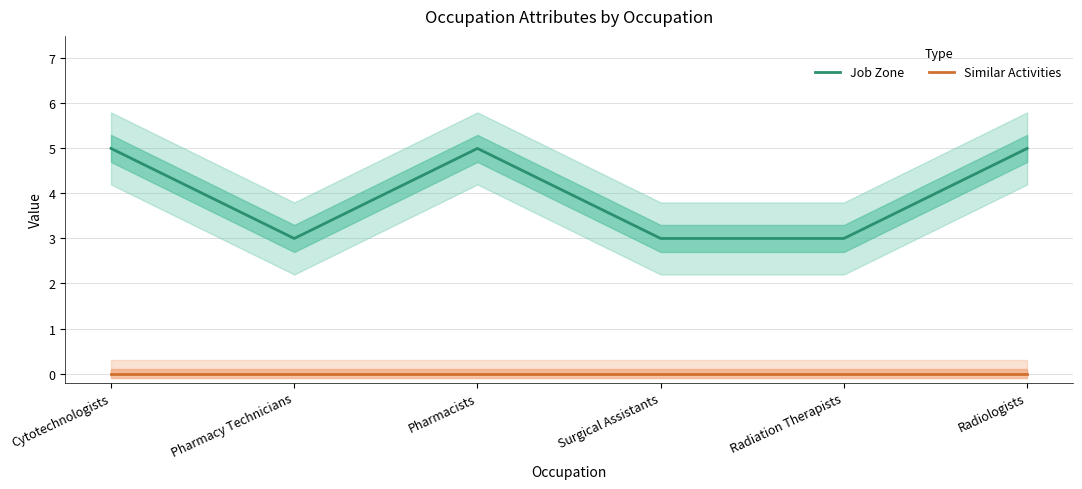

Reading left to right, transcribe all the data shown in this chart.

Job Zone: Cytotechnologists=5	Pharmacy Technicians=3	Pharmacists=5	Surgical Assistants=3	Radiation Therapists=3	Radiologists=5
Similar Activities: Cytotechnologists=0	Pharmacy Technicians=0	Pharmacists=0	Surgical Assistants=0	Radiation Therapists=0	Radiologists=0